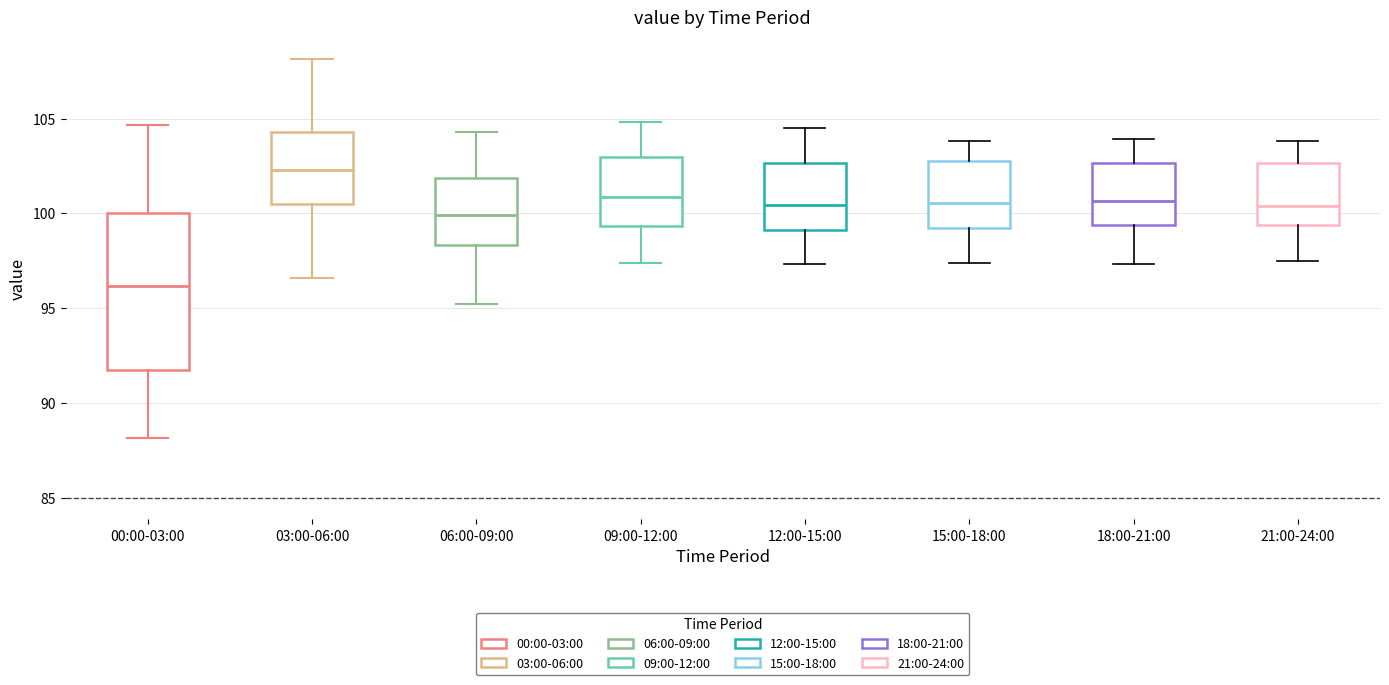

Comparing the boxes themselves (not the whiskers), which one is the tallest?

00:00-03:00